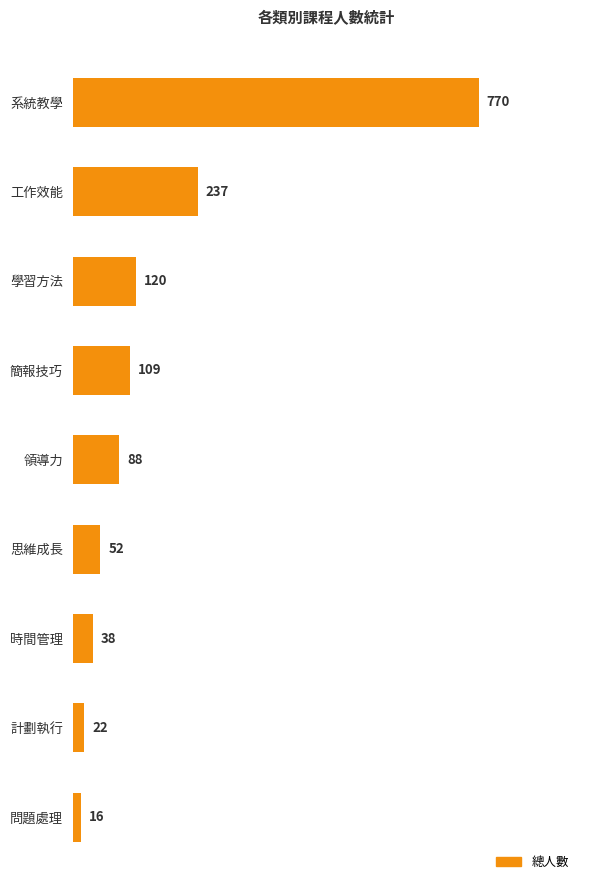

List the labels in order of value, smallest first.

問題處理, 計劃執行, 時間管理, 思維成長, 領導力, 簡報技巧, 學習方法, 工作效能, 系統教學